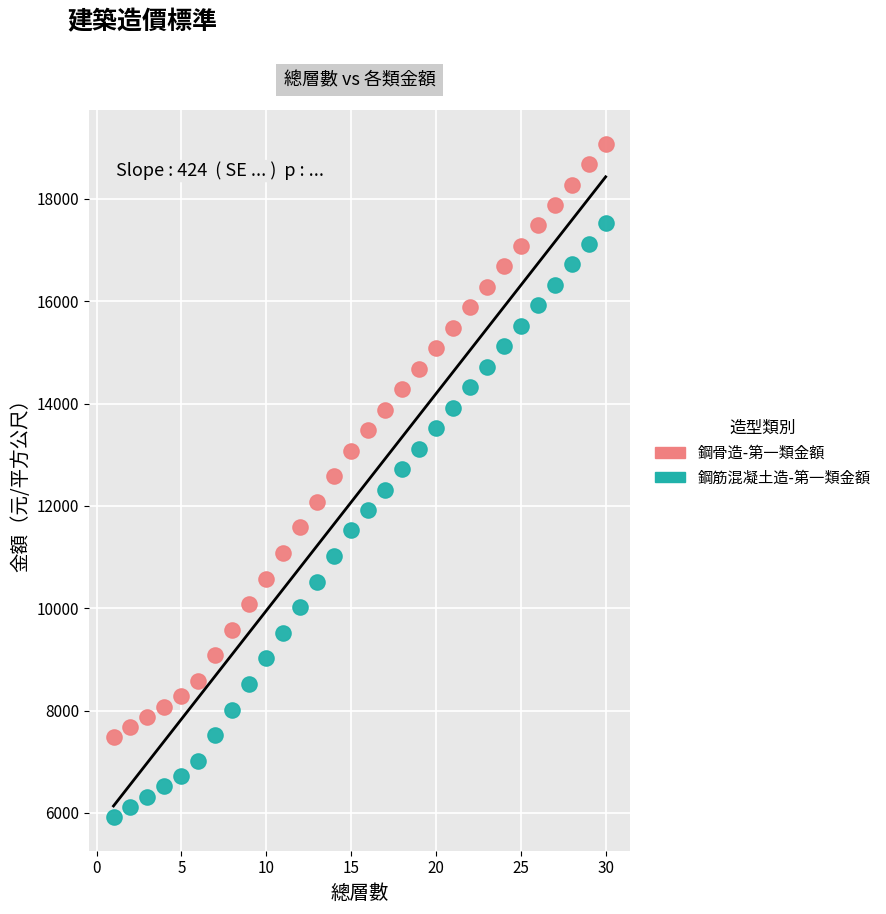

Which series reaches the maximum Y coordinate?

鋼骨造-第一類金額